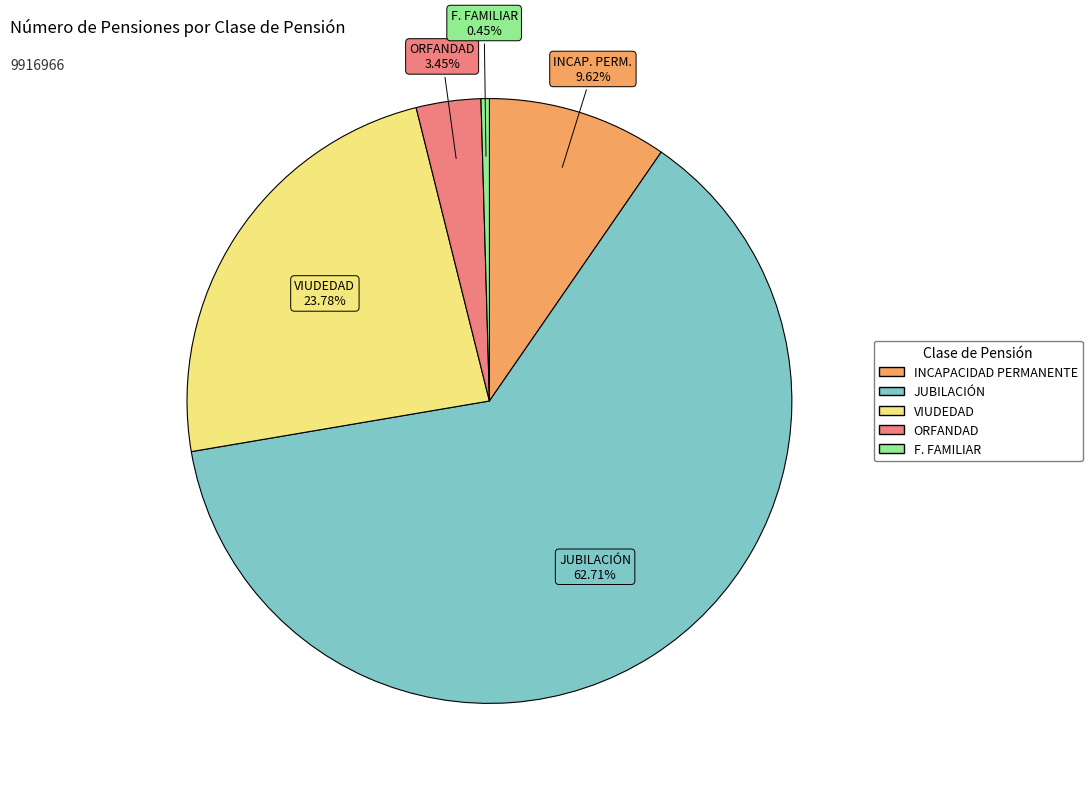

To the nearest percent, what is the difference between the JUBILACIÓN and INCAPACIDAD PERMANENTE slice percentages?

53%